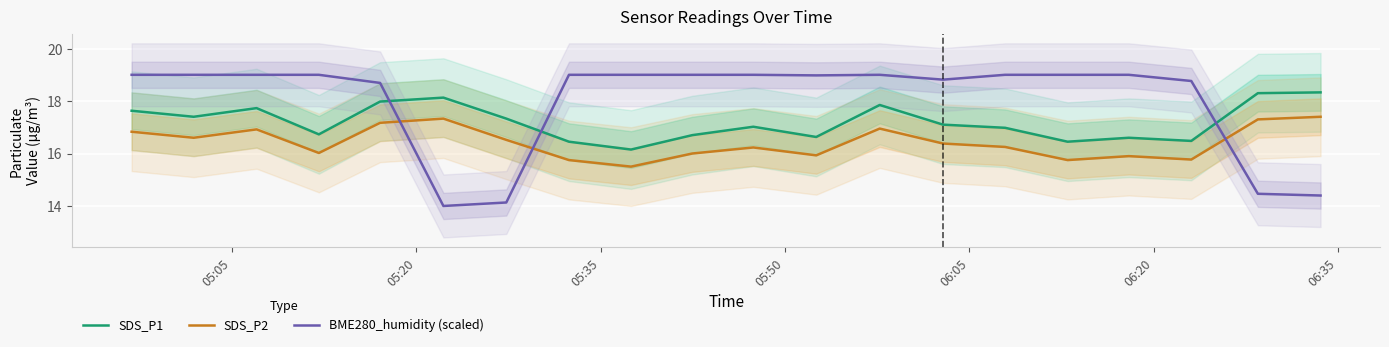

How many series are shown in this chart?

3